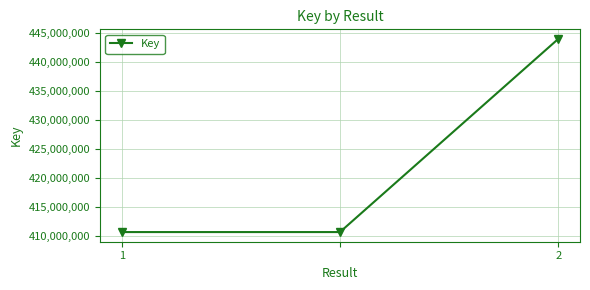

What is the value of the 3rd point from the left?

444035644